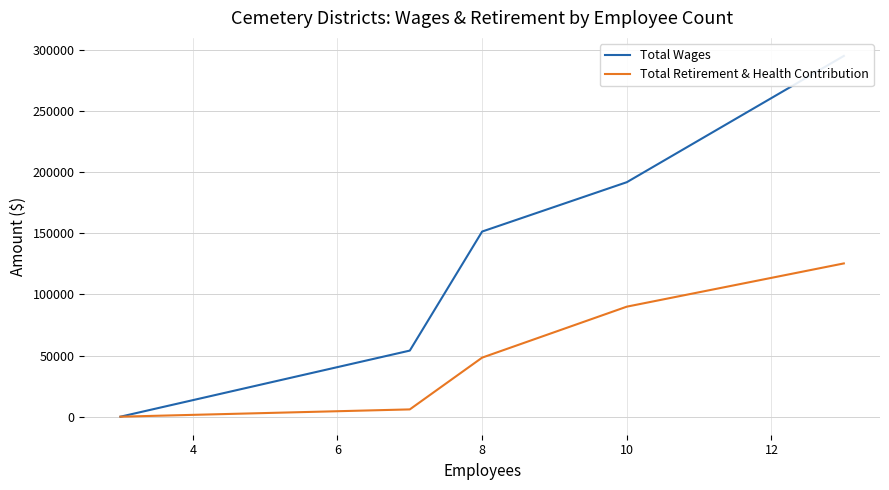

What is the sum of the Total Wages values at 10 and 4?

191679